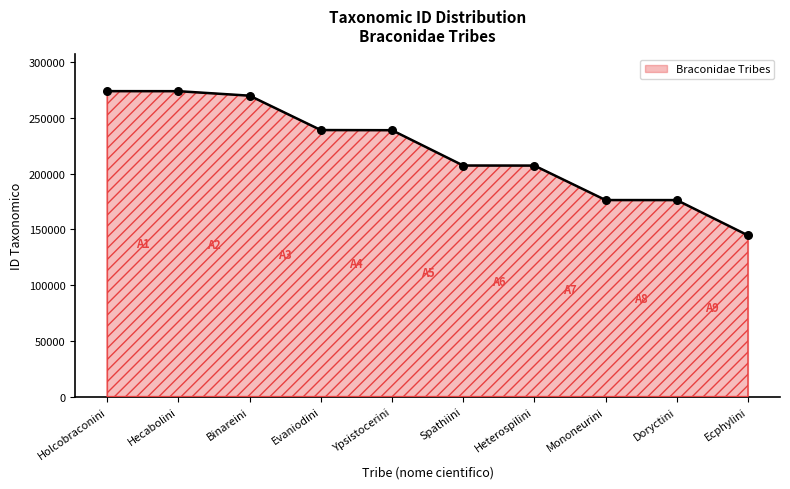

Approximately how many times larger is the value at Mononeurini compared to Binareini?

0.7